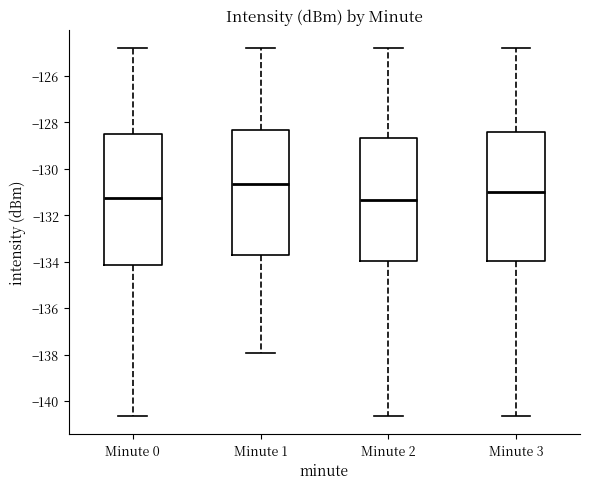

Reading left to right, transcribe this box plot: for each box, give where its median line is, the range the box spans, and where its two whiskers end, as read against the y-axis. The values are not printed on the chart, so give them approximately, as read against the axis.

Minute 0: median -131.2, box -134.2 to -128.4, whiskers -140.6 to -124.8
Minute 1: median -130.6, box -133.8 to -128.4, whiskers -138.0 to -124.8
Minute 2: median -131.4, box -134.0 to -128.6, whiskers -140.6 to -124.8
Minute 3: median -131.0, box -134.0 to -128.4, whiskers -140.6 to -124.8